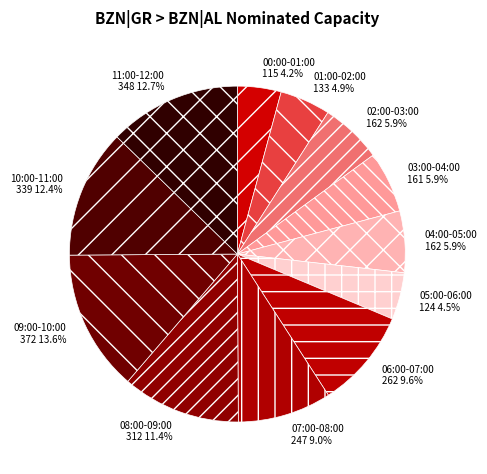

To the nearest percent, what is the difference between the 07:00-08:00 and 04:00-05:00 slice percentages?

3%